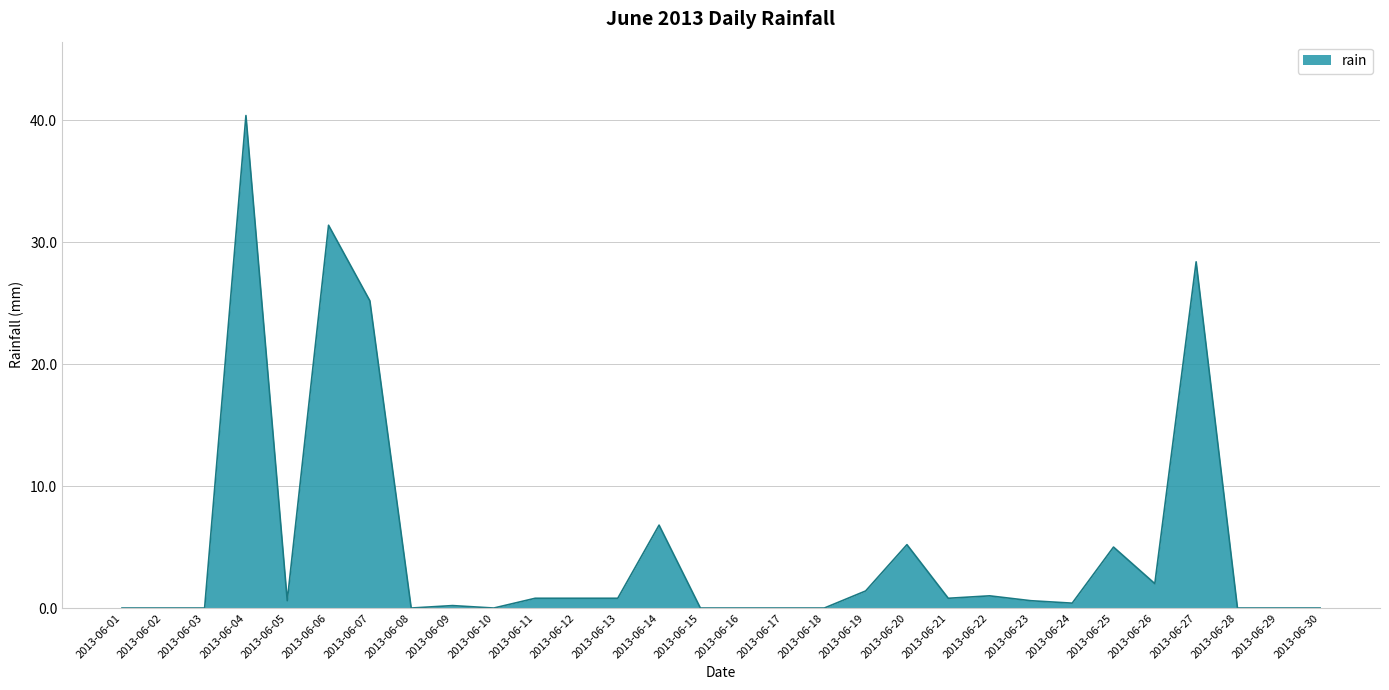

What is the difference between the values at 2013-06-10 and 2013-06-04?

40.4